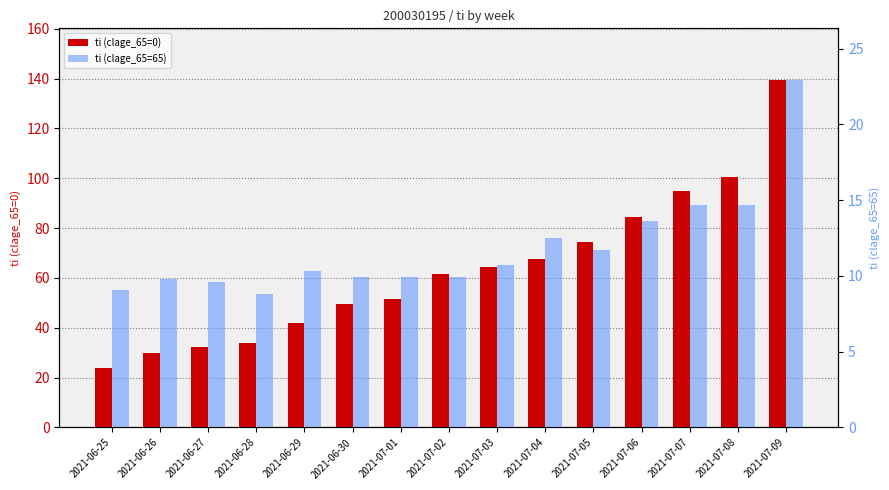

Rank the categories by ti (clage_65=0) value from lowest to highest.

2021-06-25, 2021-06-26, 2021-06-27, 2021-06-28, 2021-06-29, 2021-06-30, 2021-07-01, 2021-07-02, 2021-07-03, 2021-07-04, 2021-07-05, 2021-07-06, 2021-07-07, 2021-07-08, 2021-07-09